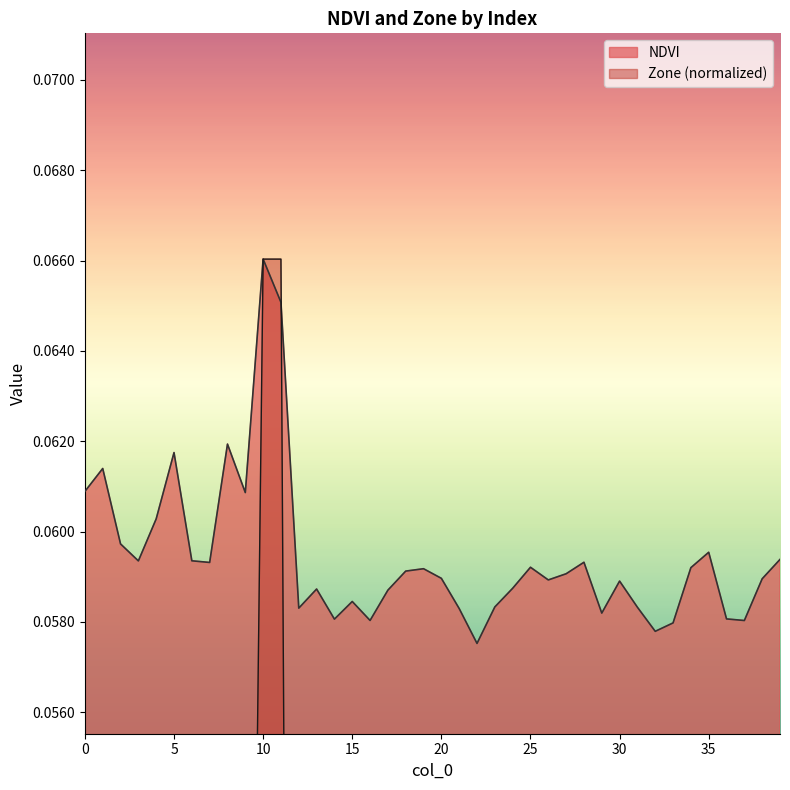

What is the value of the NDVI point at the 38th from the left?

0.1